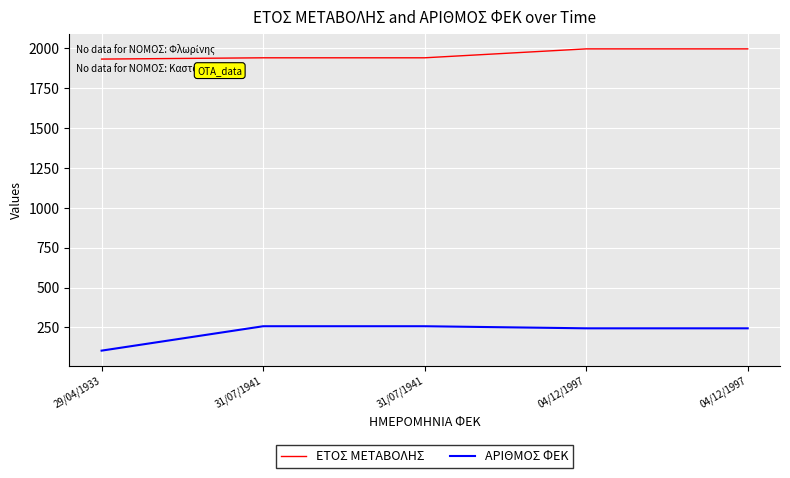

Does the chart have visible grid lines?

Yes